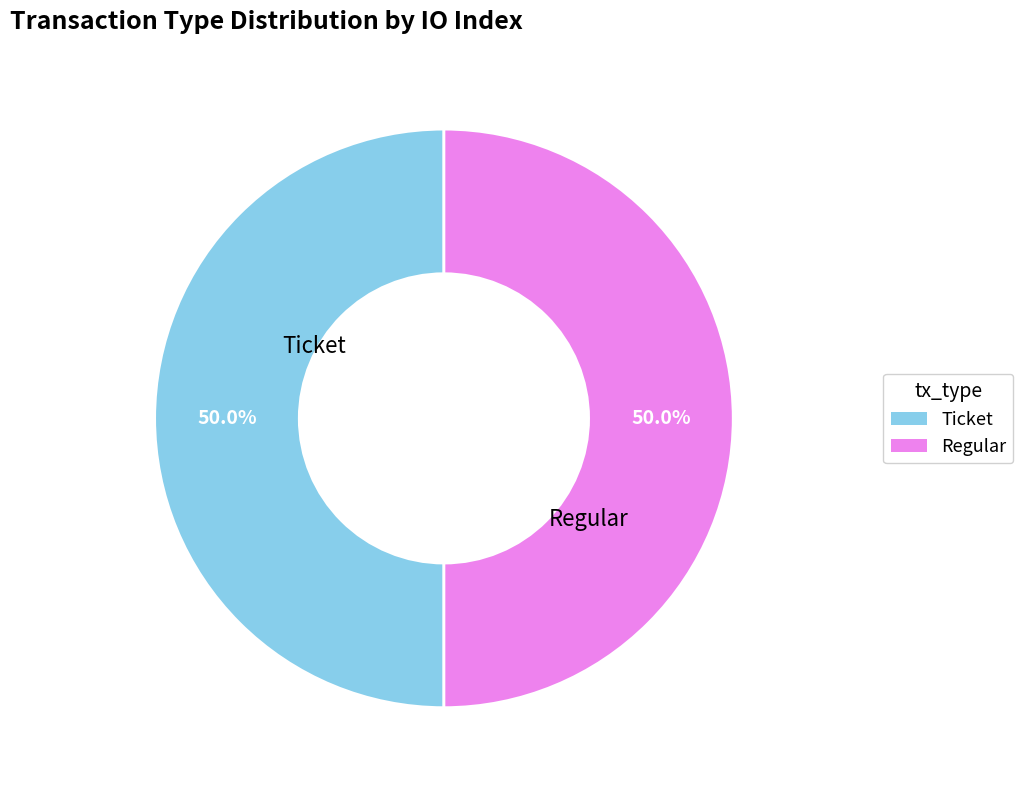

Approximately how many times larger is the value at Regular compared to Ticket?

1.0